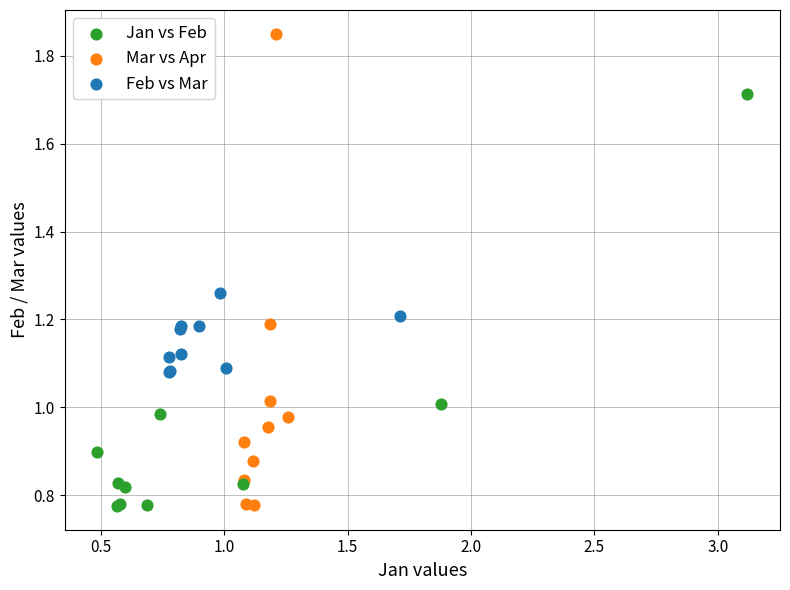

Which series contains the highest Y value?

Mar vs Apr